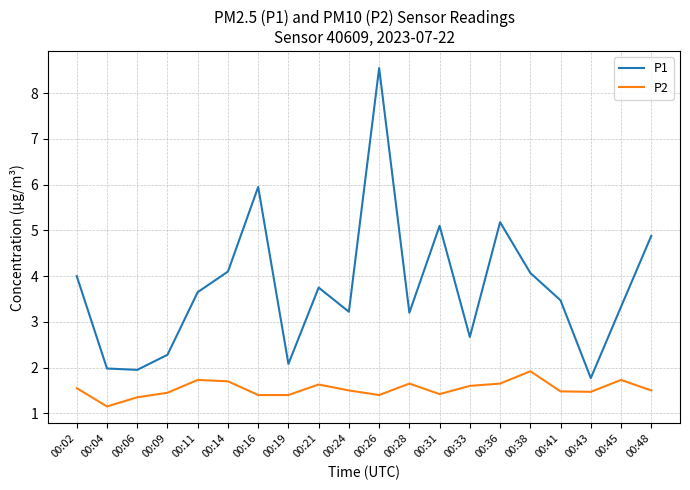

The P2 series shows 2.4 at 00:02. True or false?

False